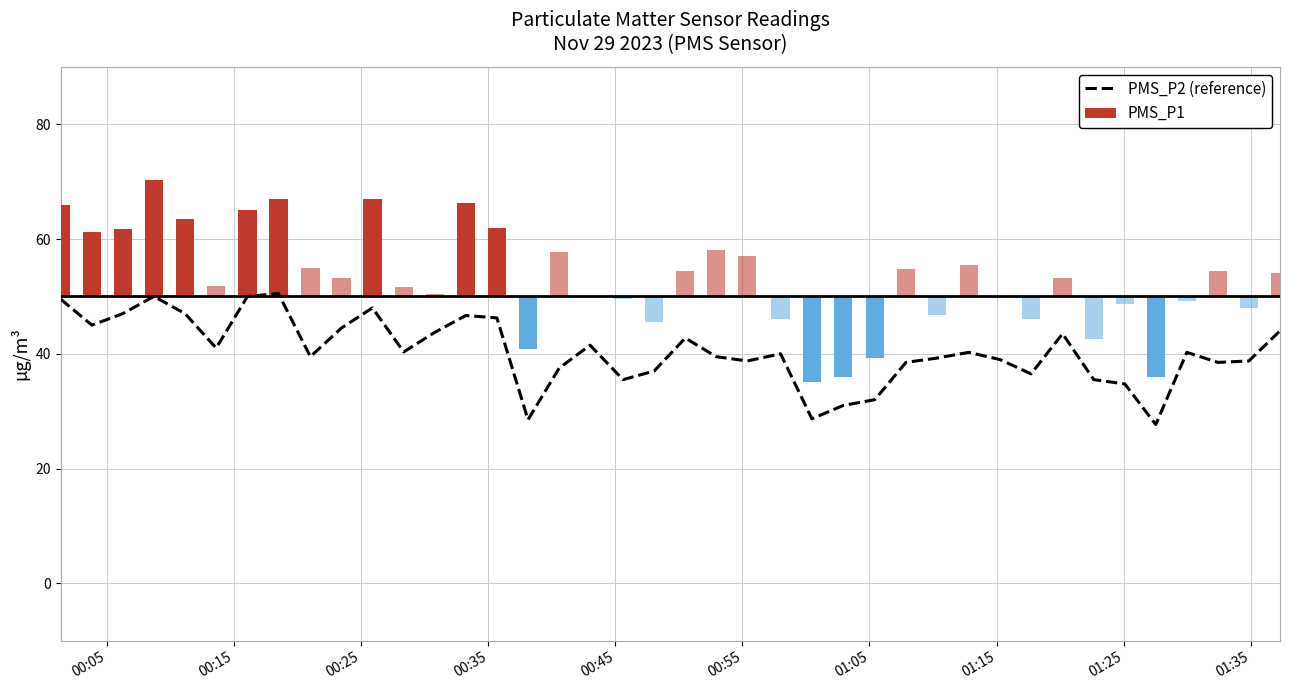

Where does the data first go above 40?

00:05